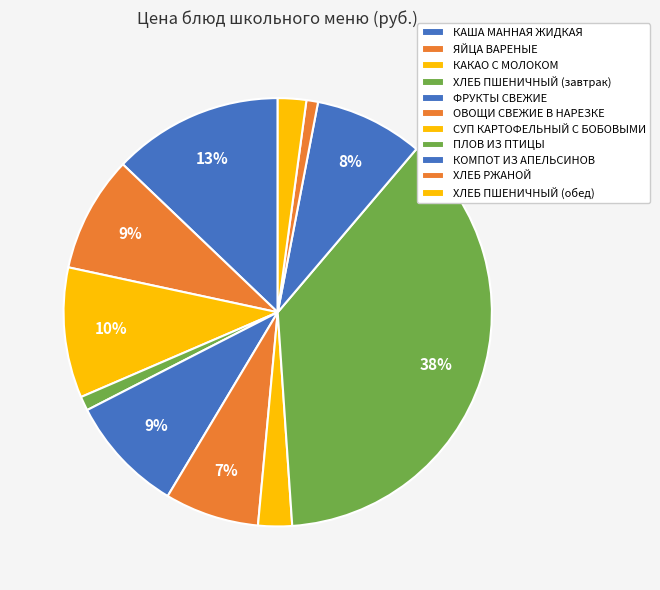

To the nearest percent, what is the difference between the largest and smallest slice percentages?

37%